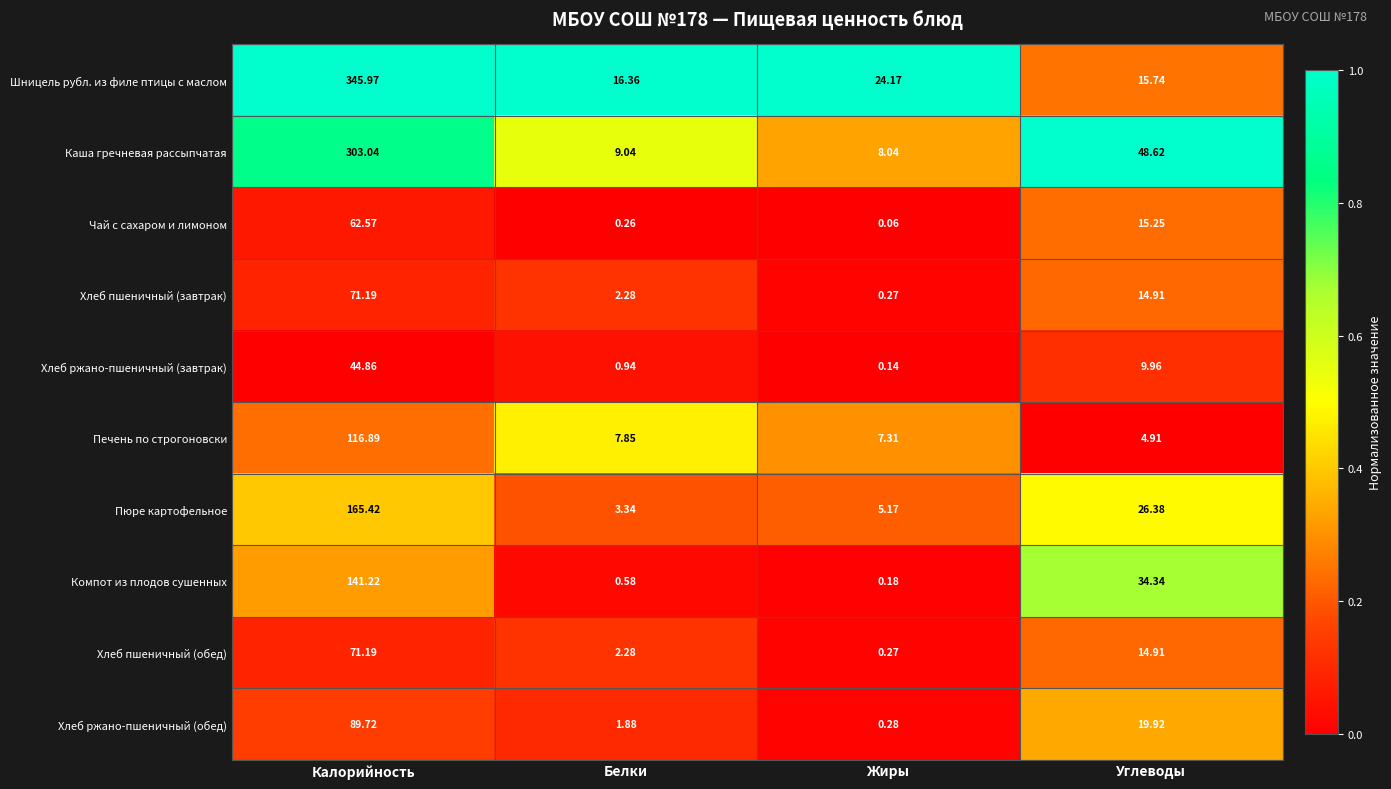

Between Калорийность and Белки, which series saw the biggest shift?

Шницель рубл. из филе птицы с маслом